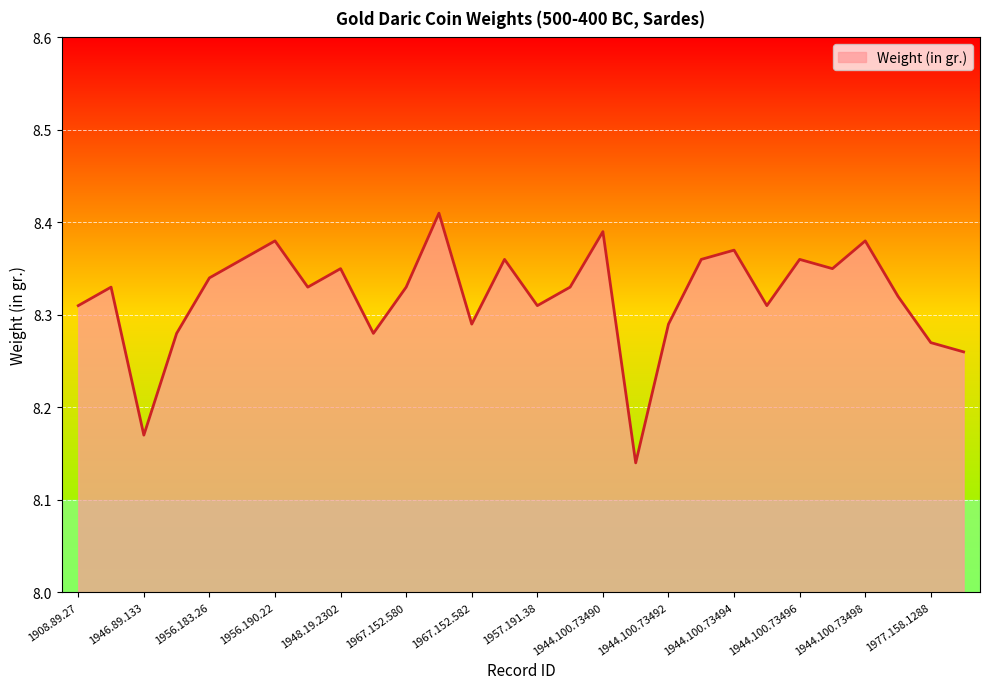

Rank the categories by value from highest to lowest.

1967.152.581, 1944.100.73490, 1956.190.22, 1944.100.73498, 1944.100.73494, 1956.183.27, 1960.170.410, 1944.100.73493, 1944.100.73496, 1948.19.2302, 1944.100.73497, 1956.183.26, 1946.89.103, 1955.54.423, 1967.152.580, 1944.100.73489, 1944.100.73499, 1908.89.27, 1957.191.38, 1944.100.73495, 1967.152.582, 1944.100.73492, 1941.153.938, 1957.172.1975, 1977.158.1288, 1980.109.1307, 1946.89.133, 1944.100.73491